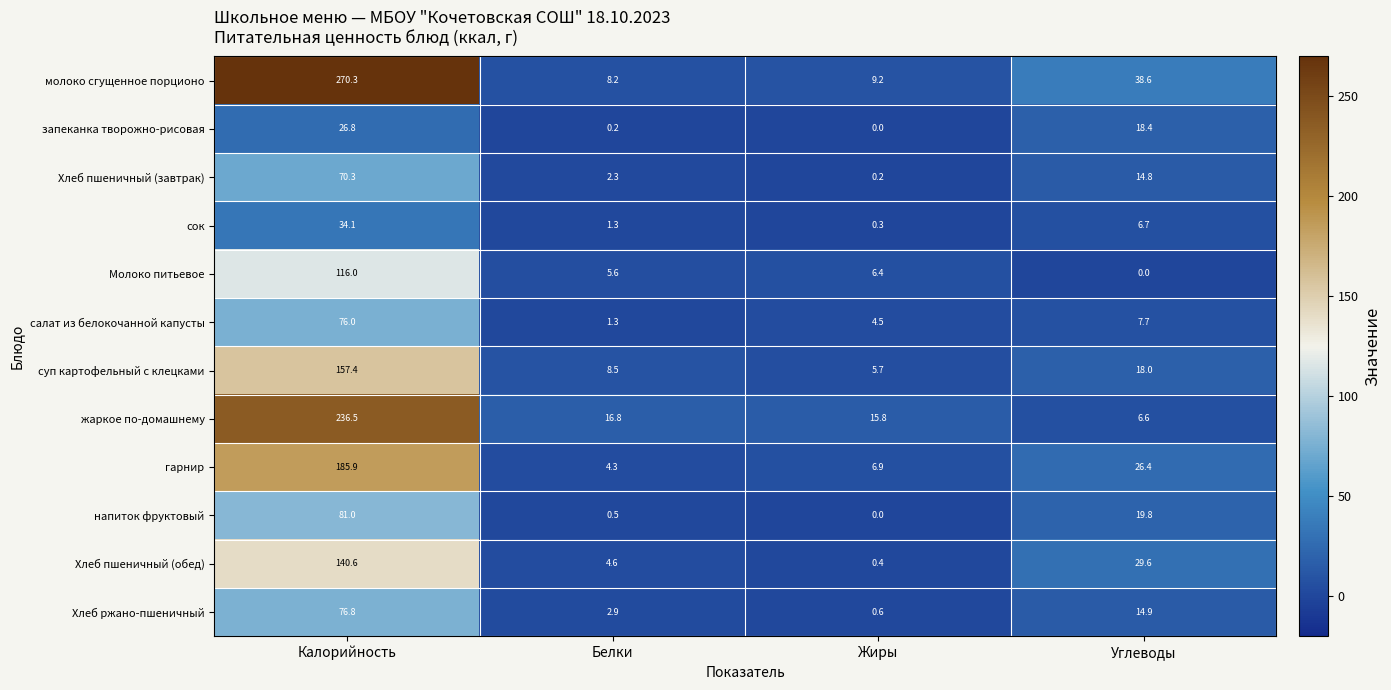

What is the maximum value shown in the chart?

270.3